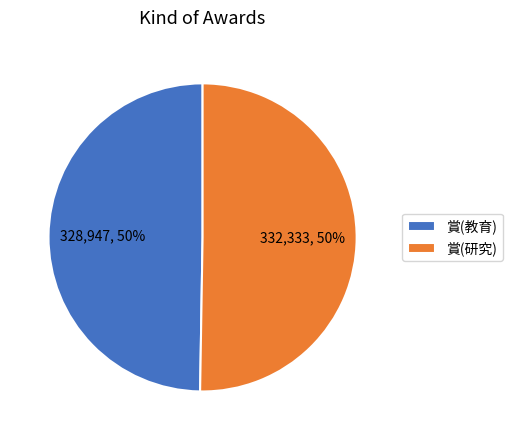

True or false: 賞(教育) accounts for 64% of the total.

False